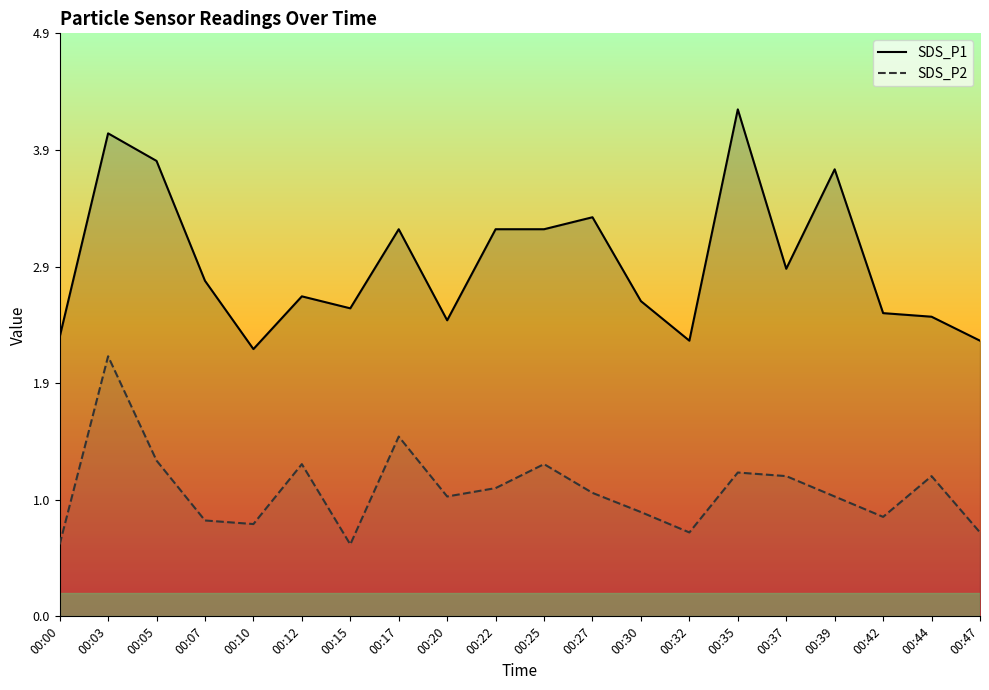

True or false: SDS_P2 and SDS_P1 cross at least once.

False